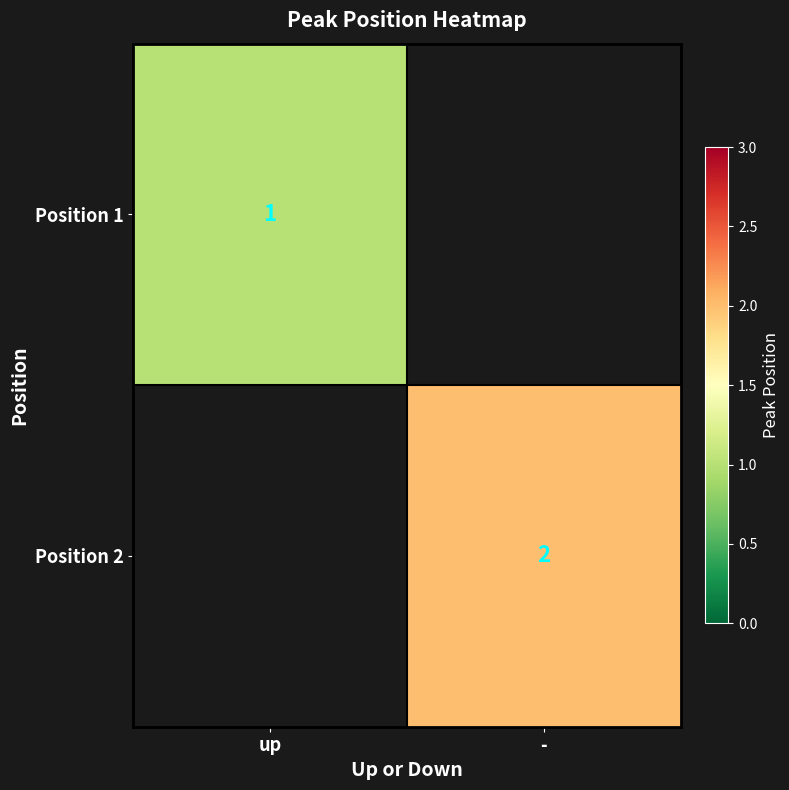

Which label corresponds to the smallest value in the chart?

up